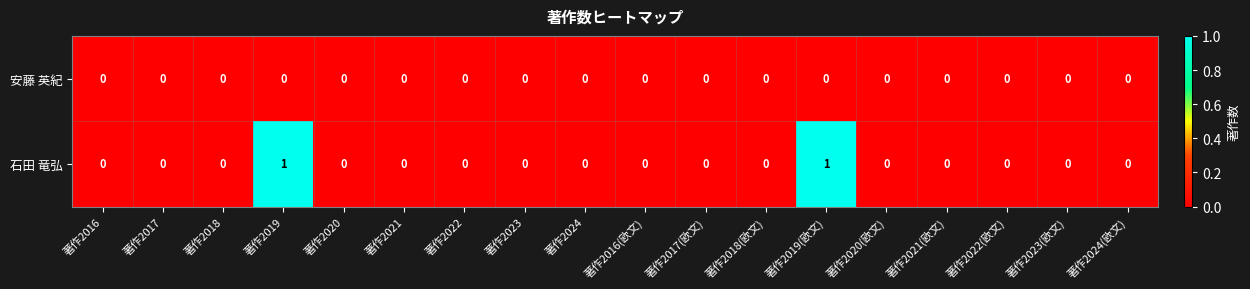

Rank the series by their maximum value, from highest to lowest.

石田 竜弘, 安藤 英紀